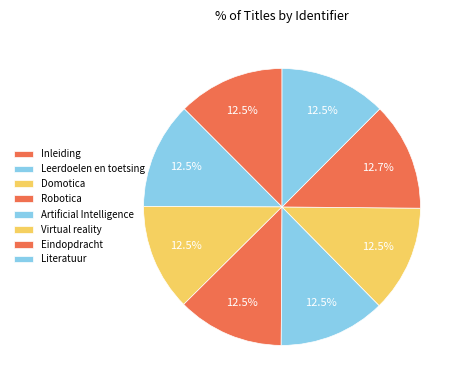

What is the largest slice in the pie chart?

Eindopdracht